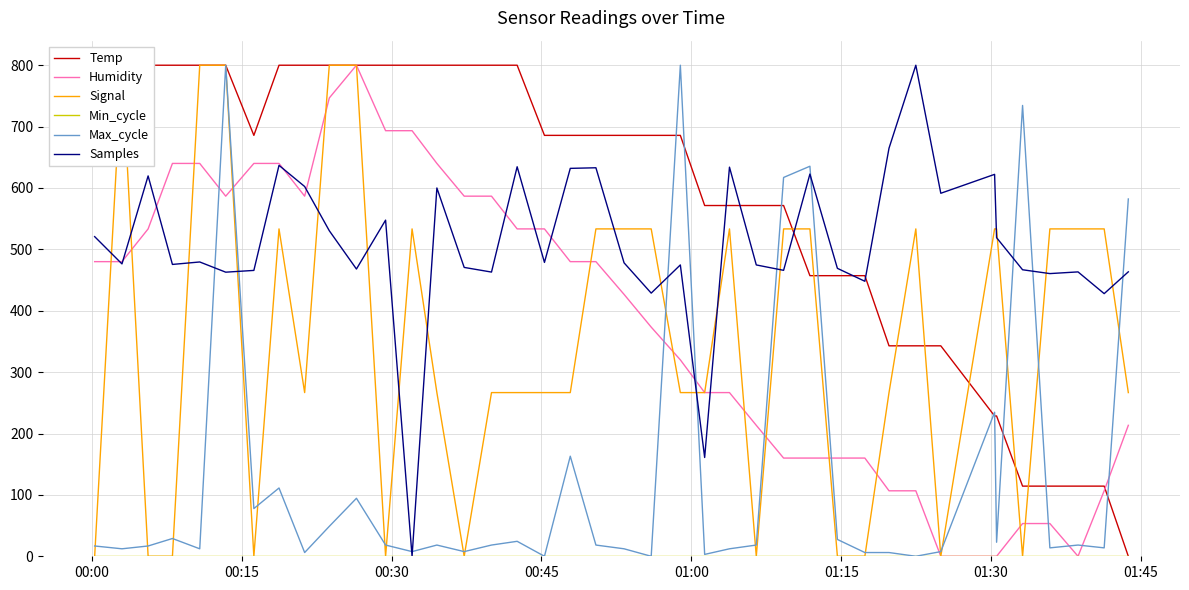

True or false: Min_cycle has more than 2 interior local peaks.

False